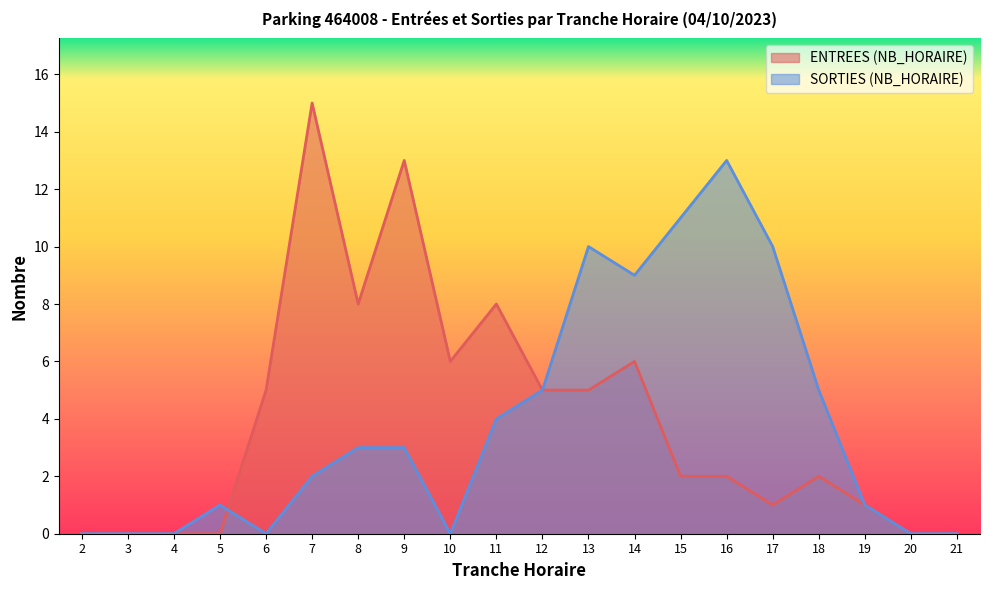

Rank the series at 4 from lowest to highest value.

ENTREES (NB_HORAIRE), SORTIES (NB_HORAIRE)